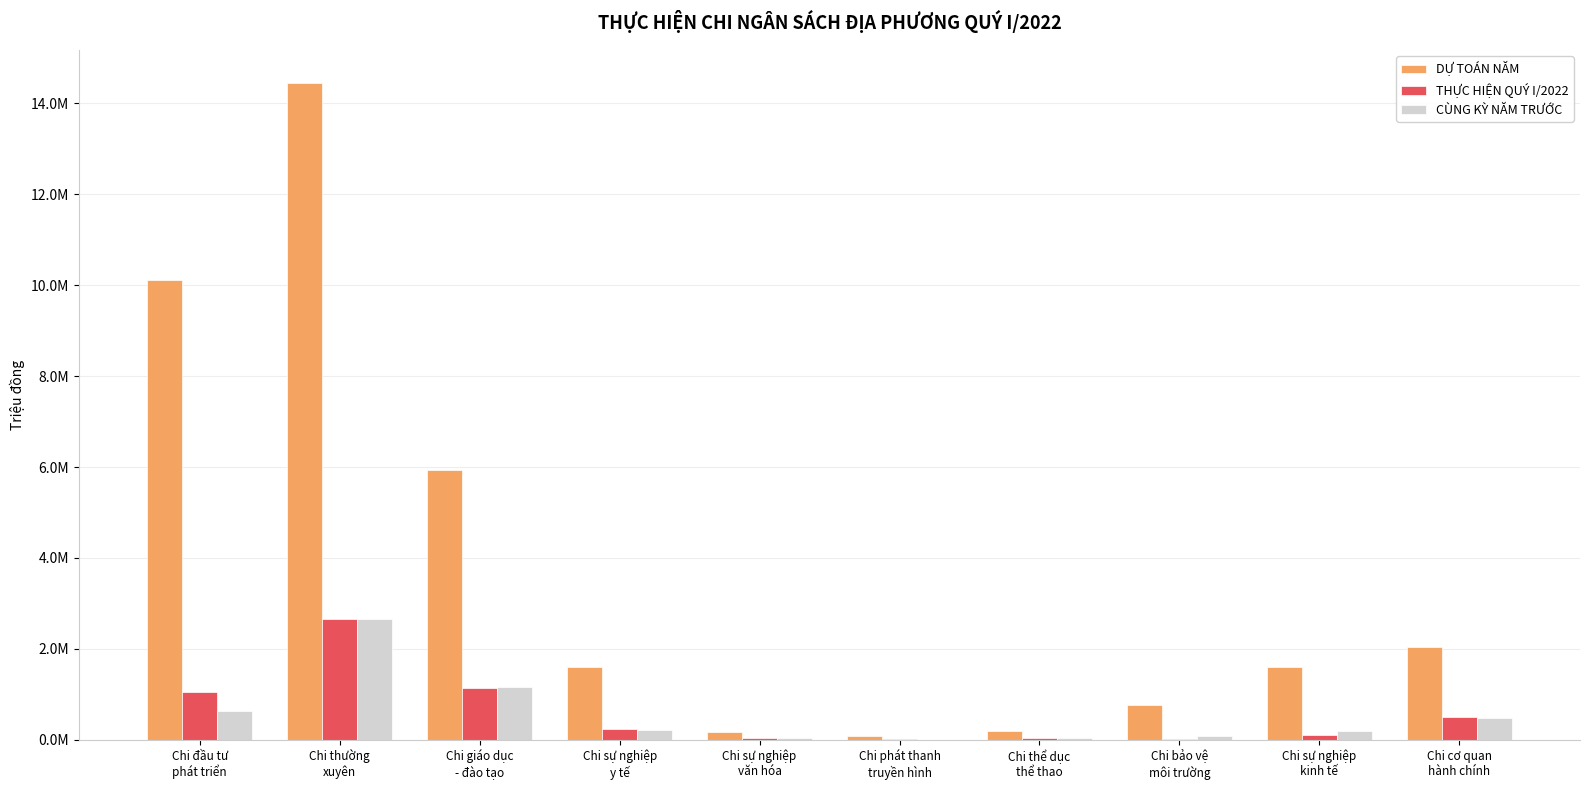

Rank the series by their maximum value, from highest to lowest.

DỰ TOÁN NĂM, THỰC HIỆN QUÝ I/2022, CÙNG KỲ NĂM TRƯỚC